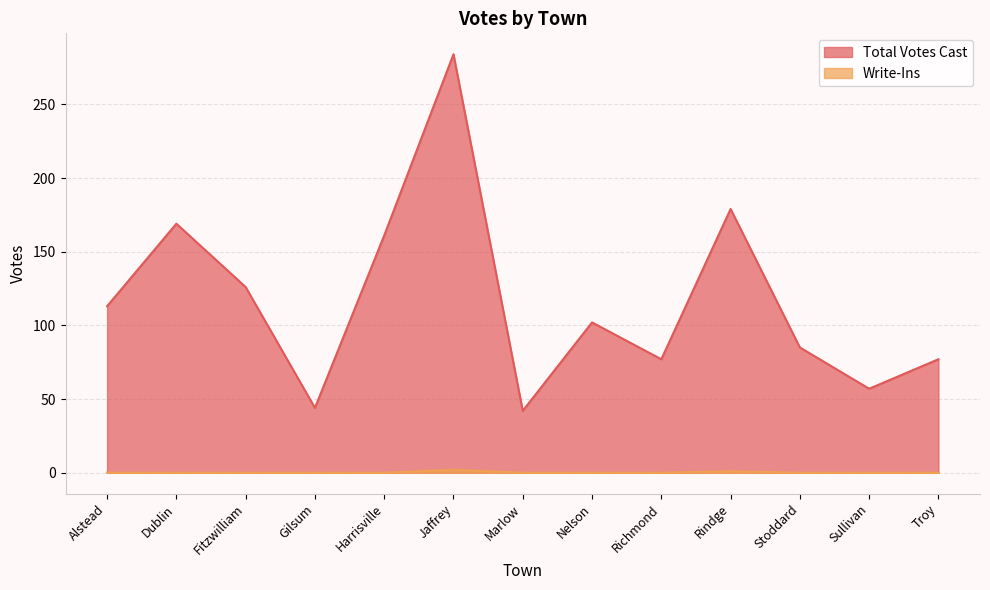

True or false: Total Votes Cast and Write-Ins cross at least once.

False